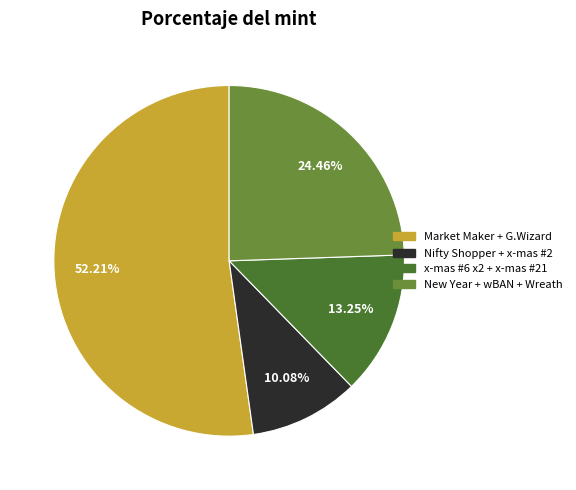

Which has a higher value, x-mas #6 x2 + x-mas #21 or Market Maker + G.Wizard?

Market Maker + G.Wizard